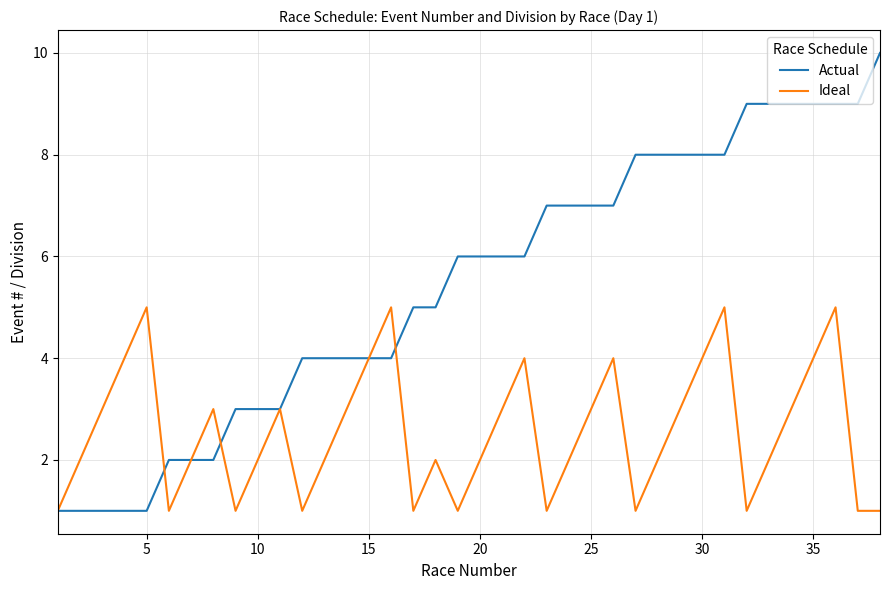

Which series has the largest total across all categories?

Actual